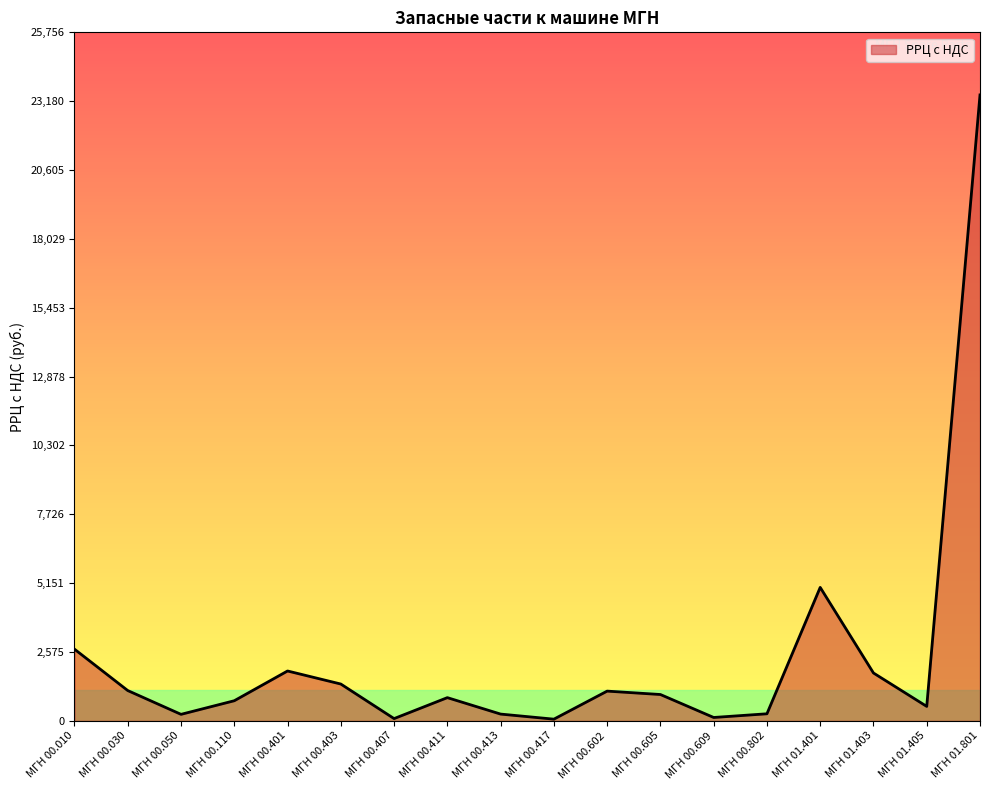

Is it true that the value at МГН 00.411 is 869?

True